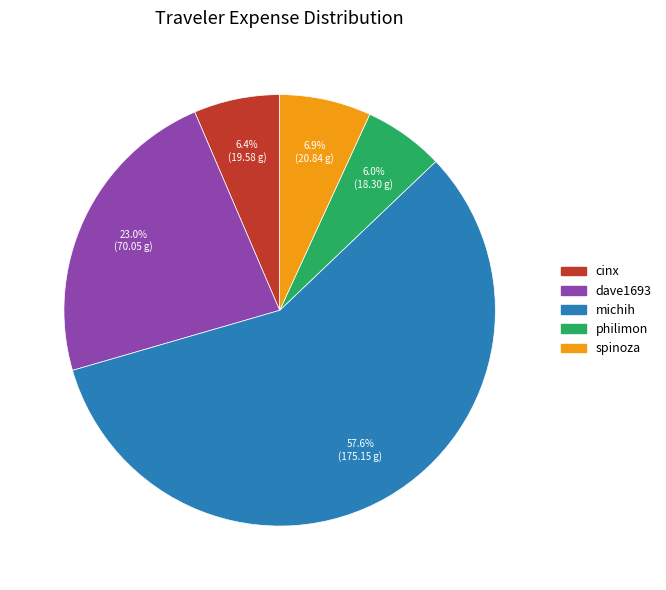

Which category has the biggest portion of the pie?

michih